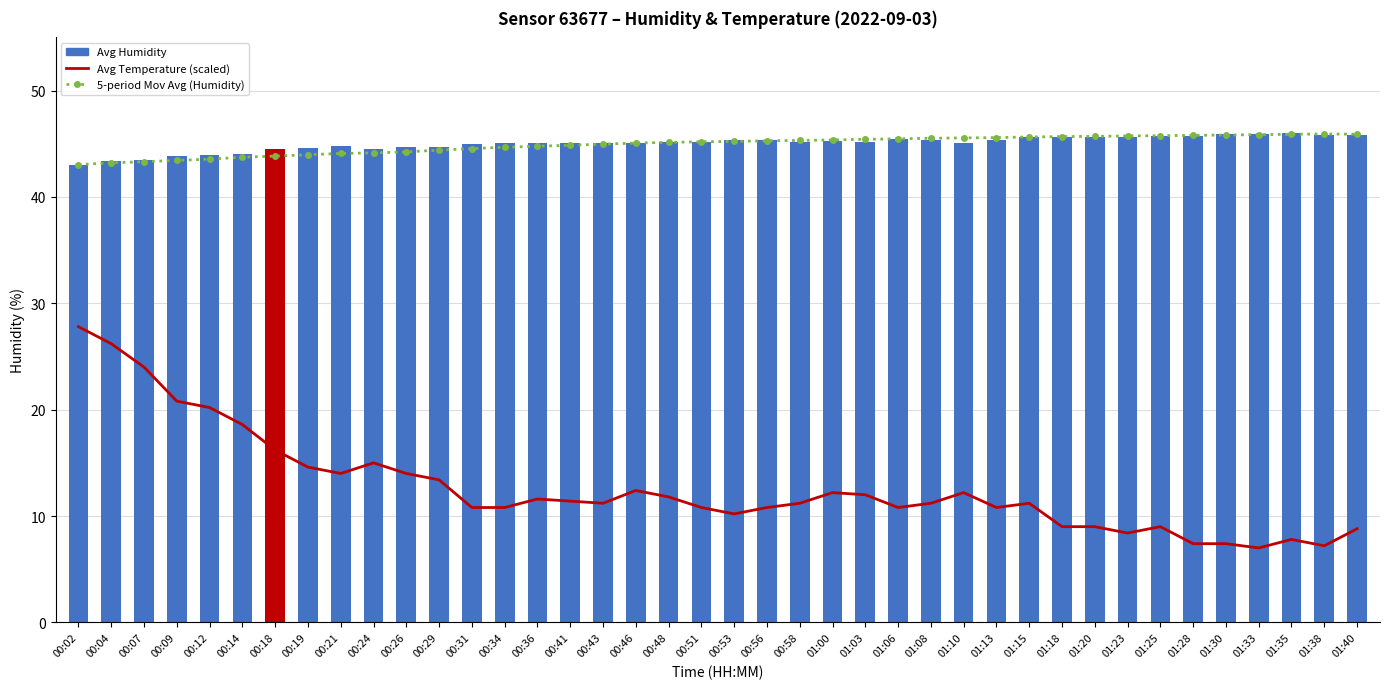

What is the total value across all series at 00:04?

112.8